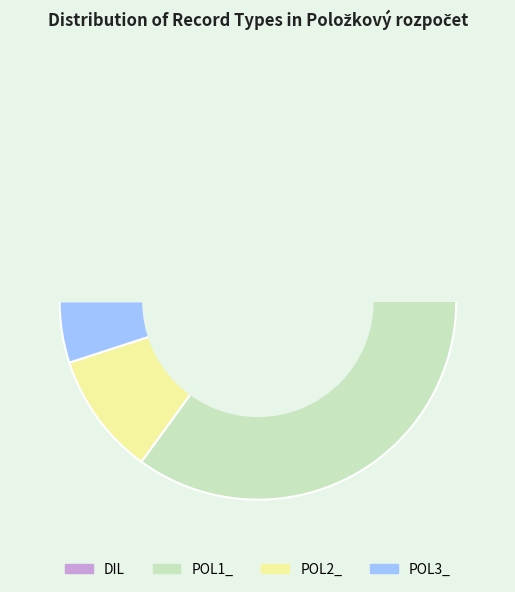

To the nearest percent, what is the average slice percentage?

25%